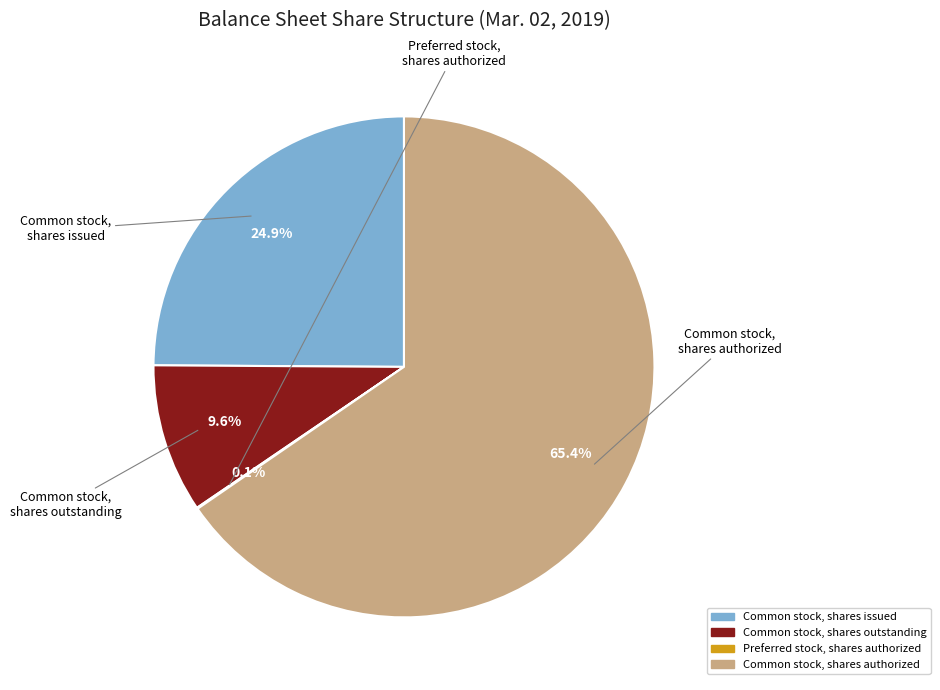

What is the largest slice in the pie chart?

Common stock, shares authorized